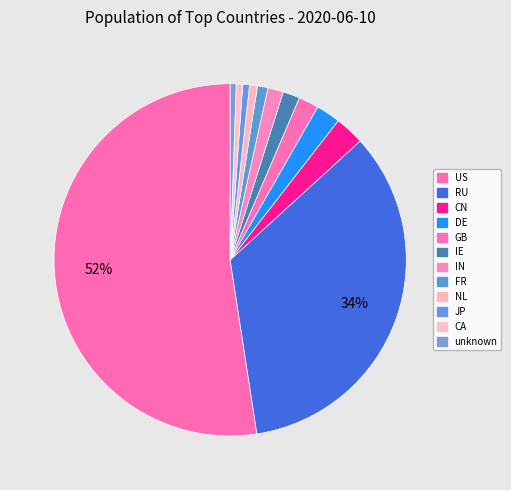

Count the number of slices in the pie.

12